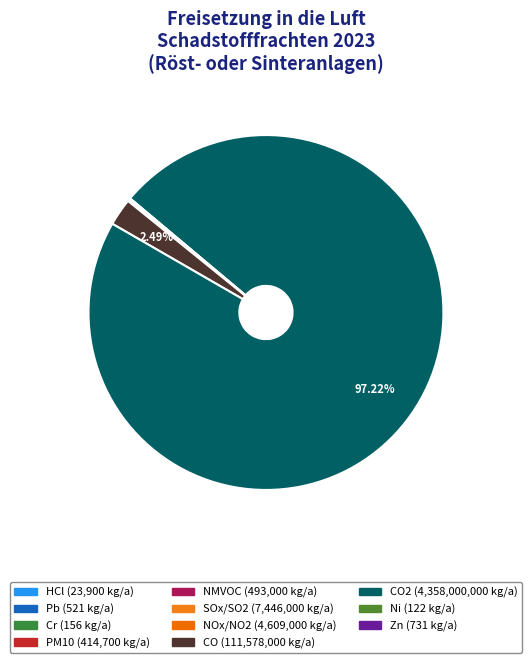

Which category has the smallest portion of the pie?

Nickel und Verbindungen (als Ni)